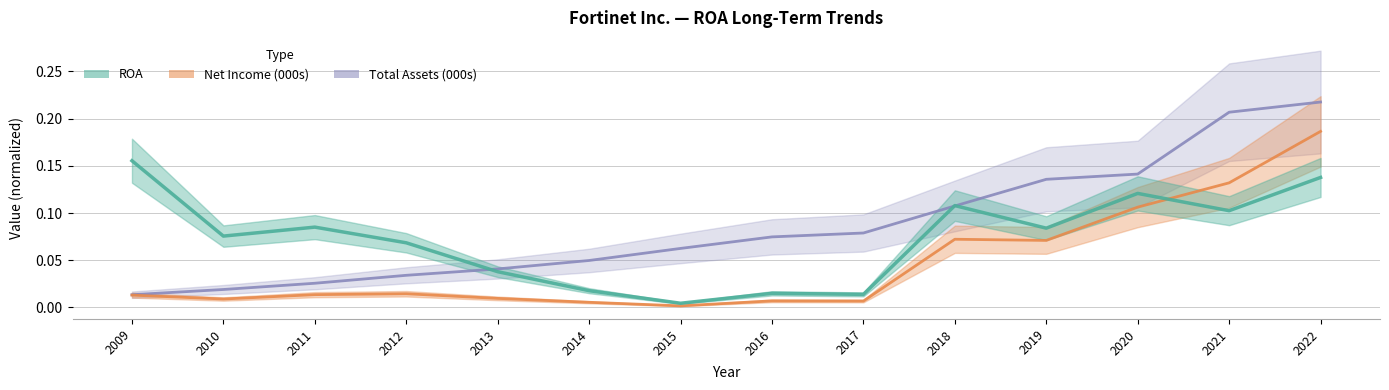

What is the difference between the maximum and minimum values in the Total Assets (000s) series?

0.2